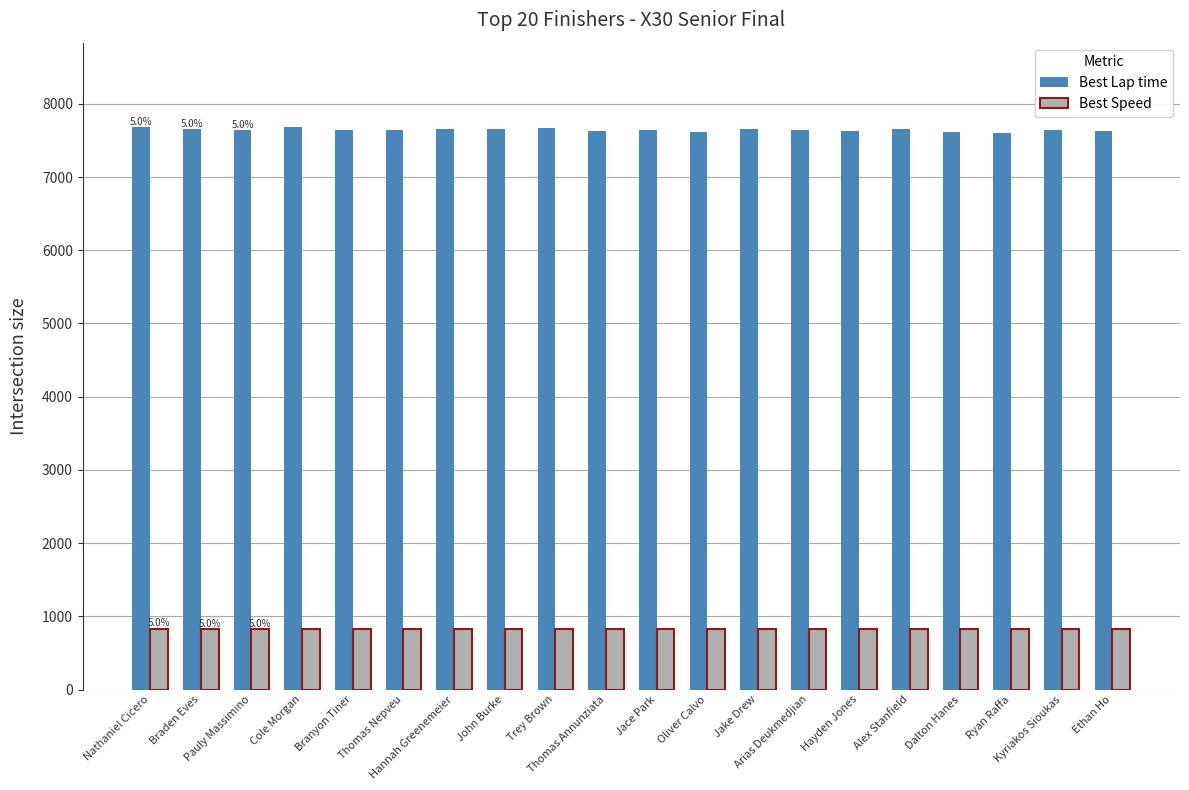

Which series has the largest range (max minus min)?

Best Lap time